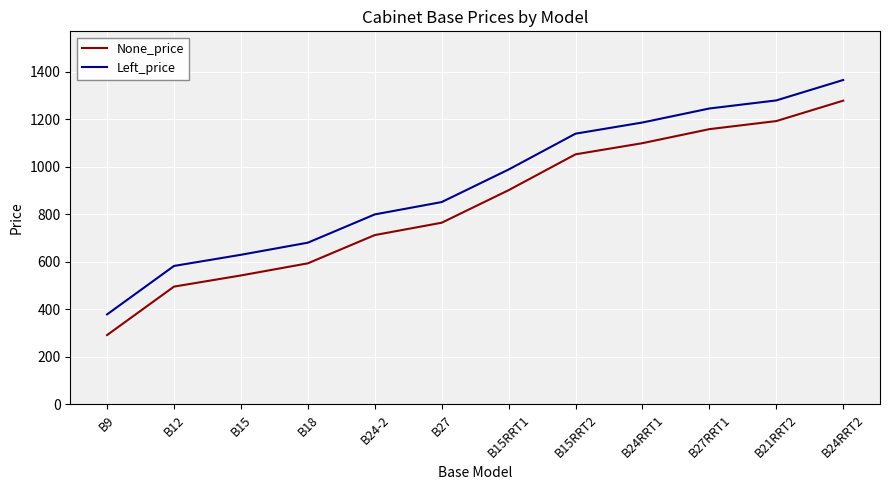

How many lines are shown in the chart?

2